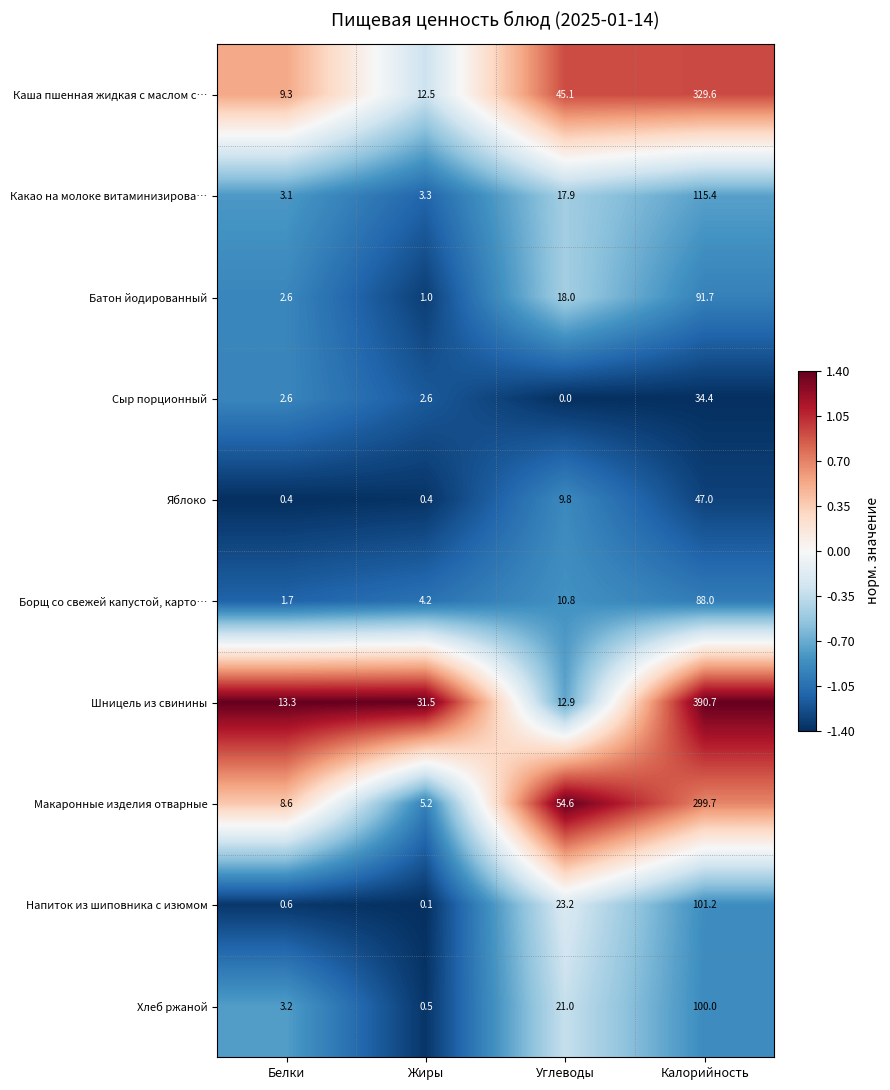

What is the difference between the Макаронные изделия отварные values at Белки and Углеводы?

46.0